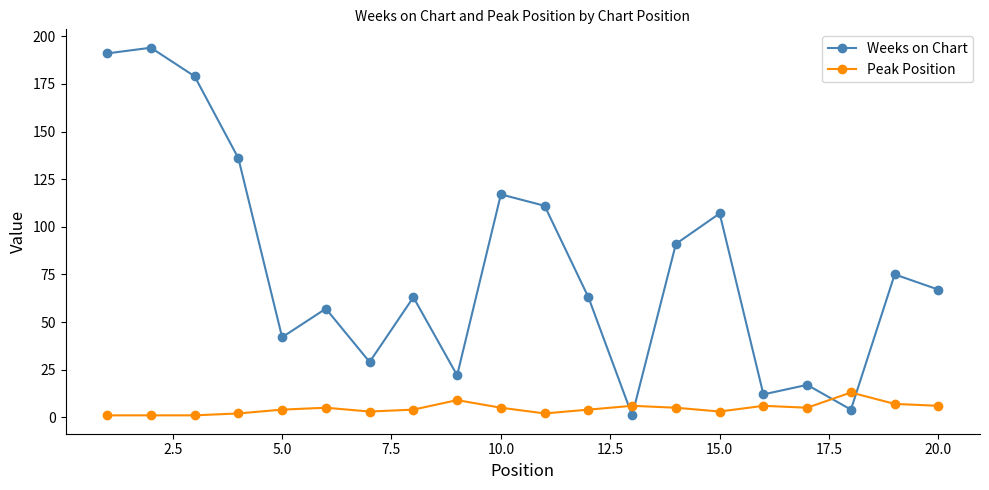

Which series has the largest total across all categories?

Weeks on Chart